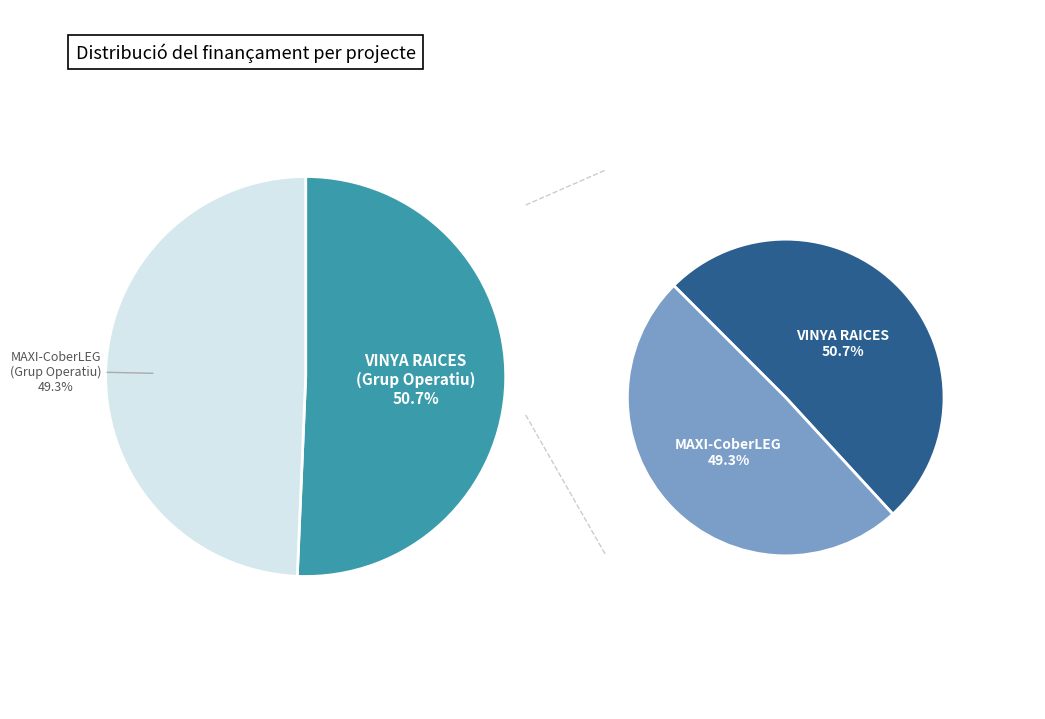

Is it true that Grup Operatiu VINYA RAICES is 63% of the pie?

False